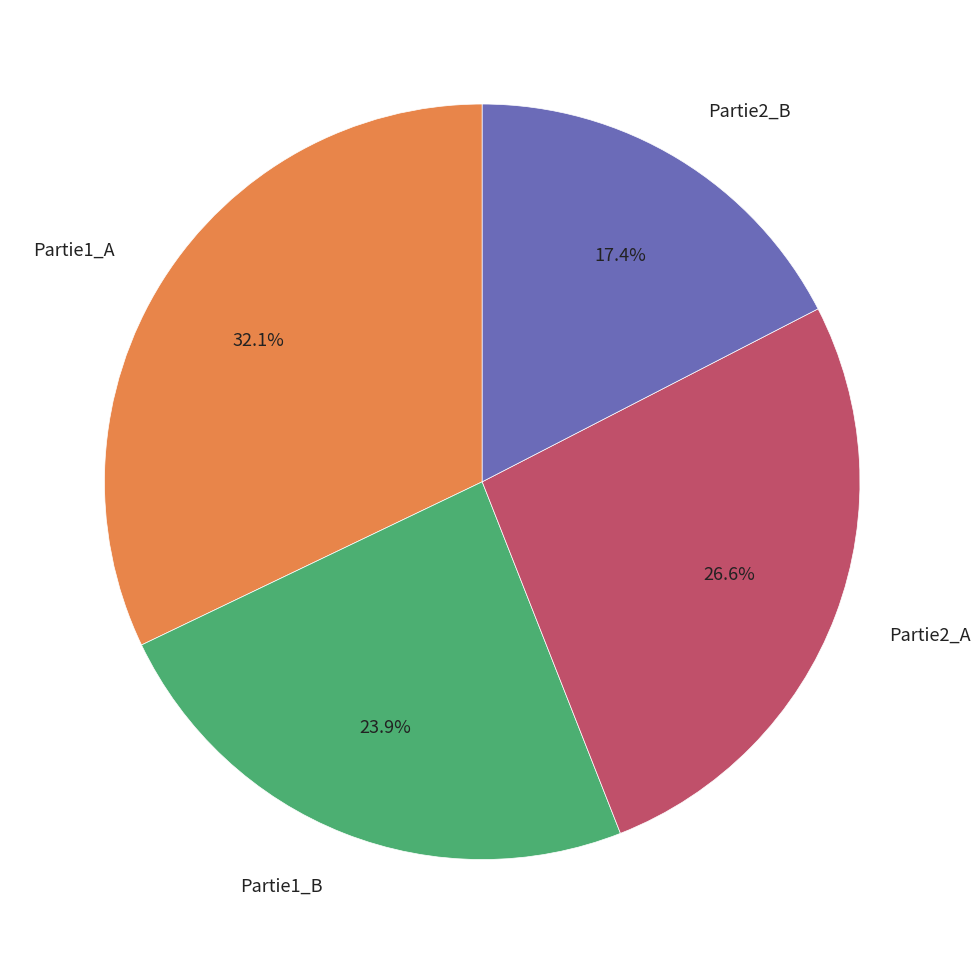

To the nearest percent, what percentage of the pie is Partie1_B?

24%